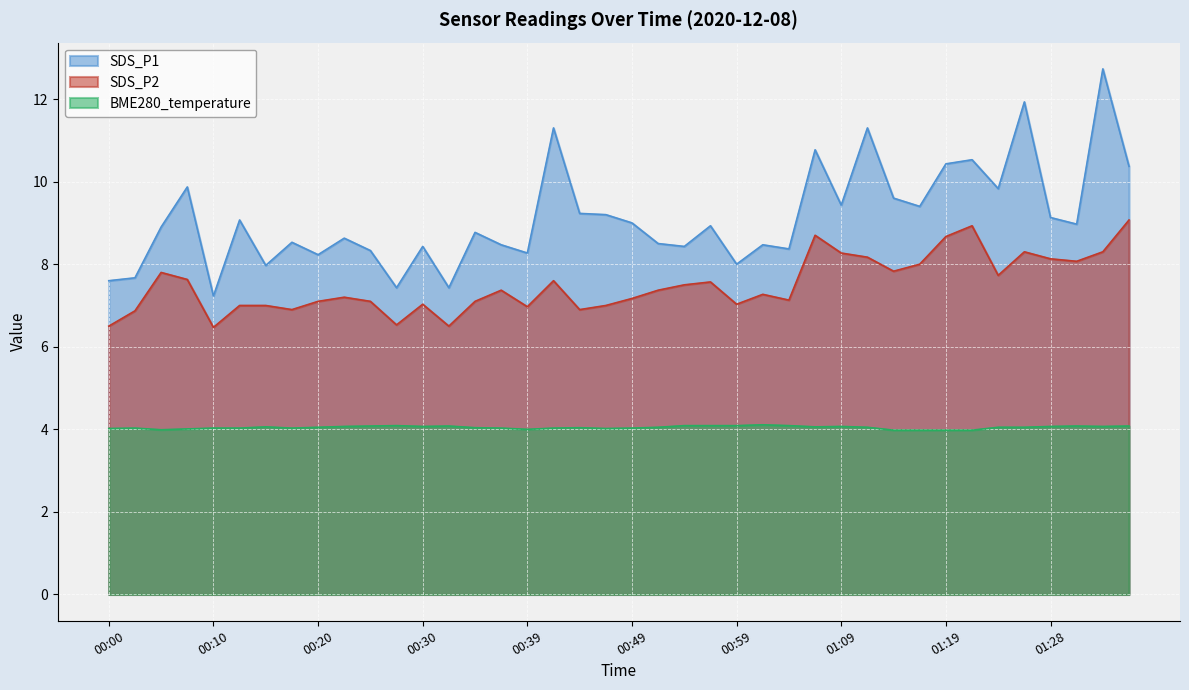

In SDS_P1, how many points are lower than both neighbors (excluding endpoints)?

13